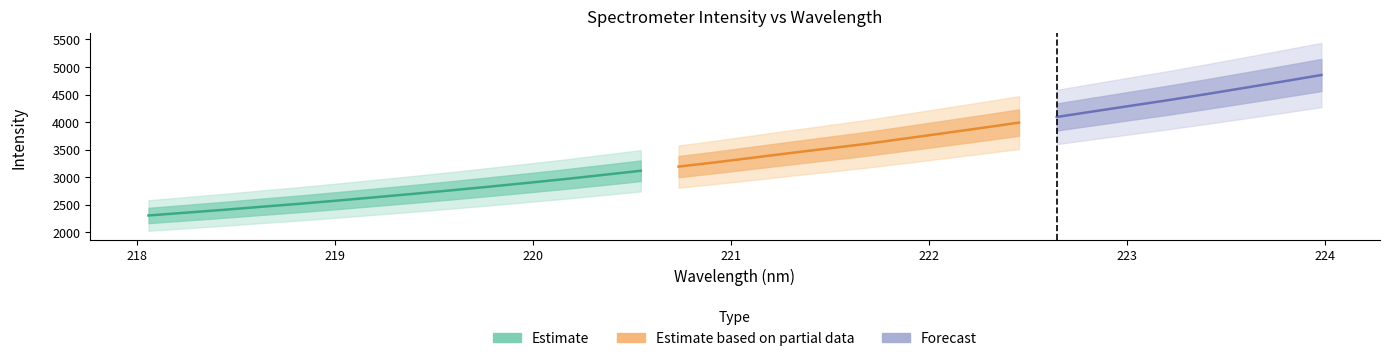

Is it true that y equals 706.1 at 9?

False